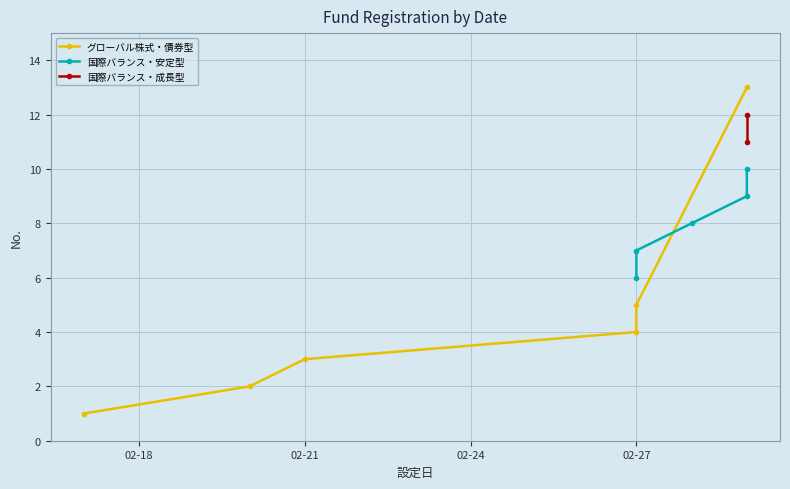

True or false: there are more than 0 points higher than both neighbors.

False